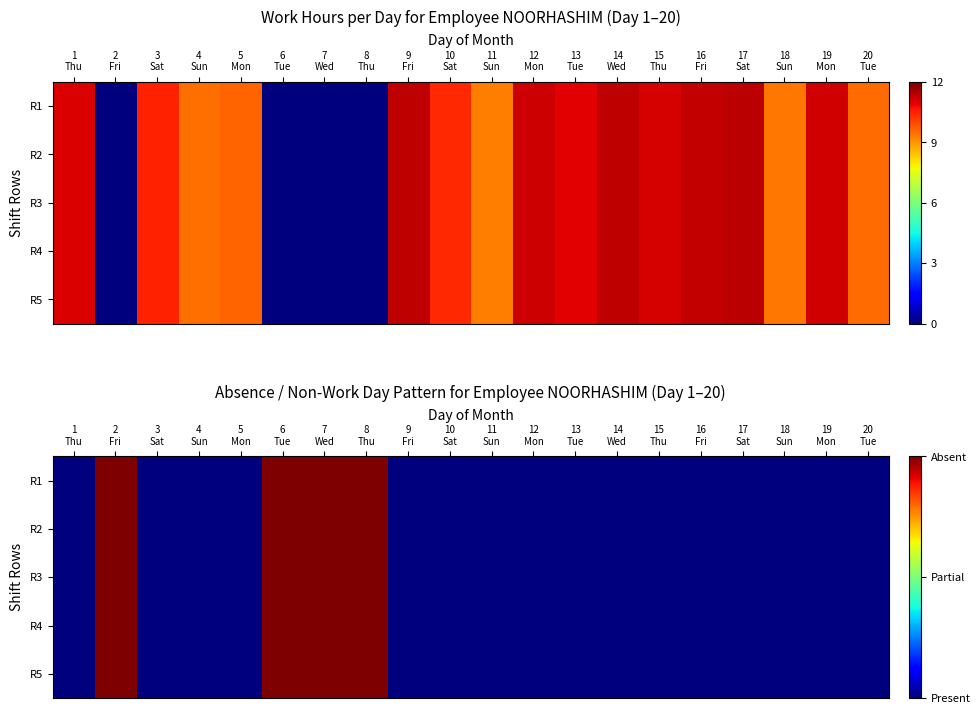

Count the R2 values in the range 0 to 1.

20